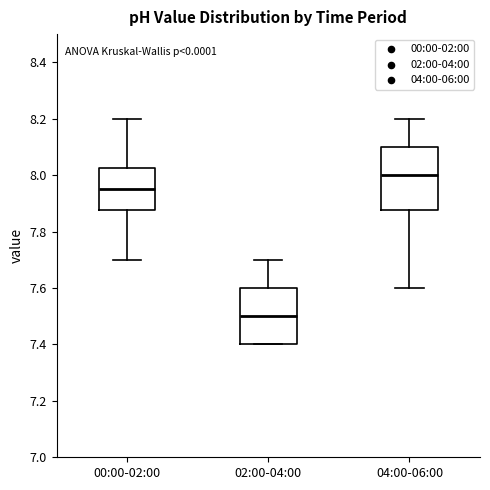

Which box's median line is the lowest?

02:00-04:00